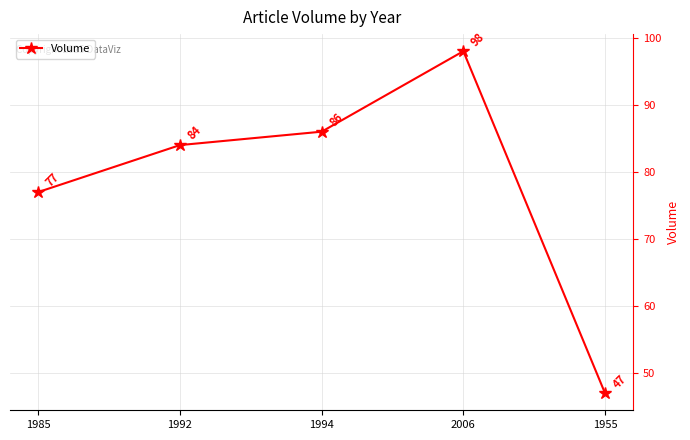

True or false: the data shows 22 at 1994.

False